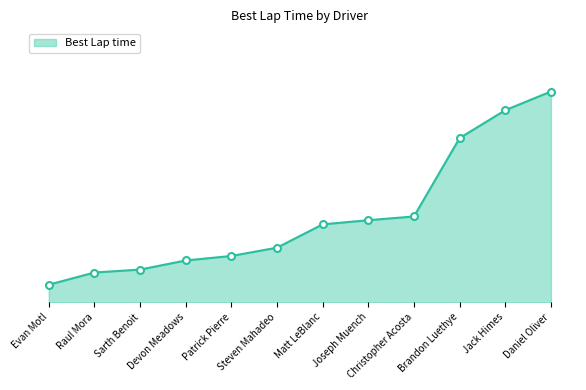

Where is the data nearest to the value 6?

Christopher Acosta